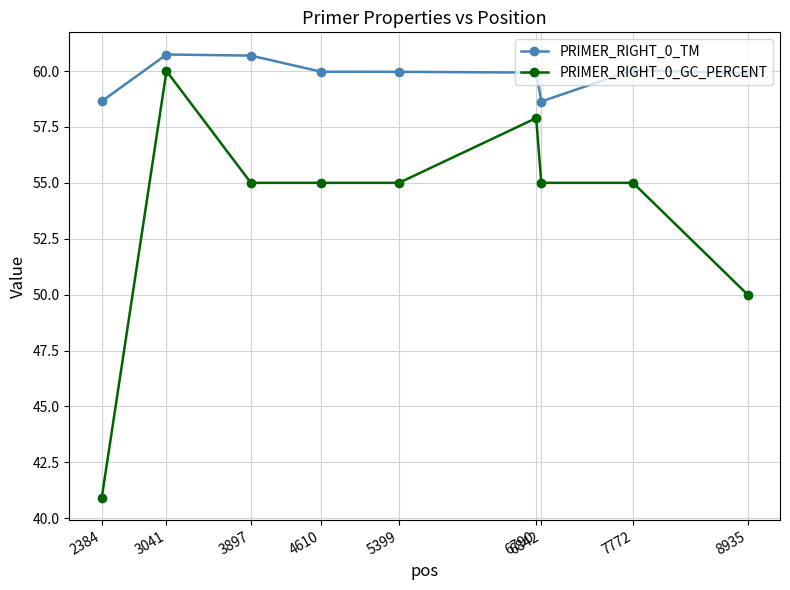

Which series has the widest spread of values?

PRIMER_RIGHT_0_GC_PERCENT